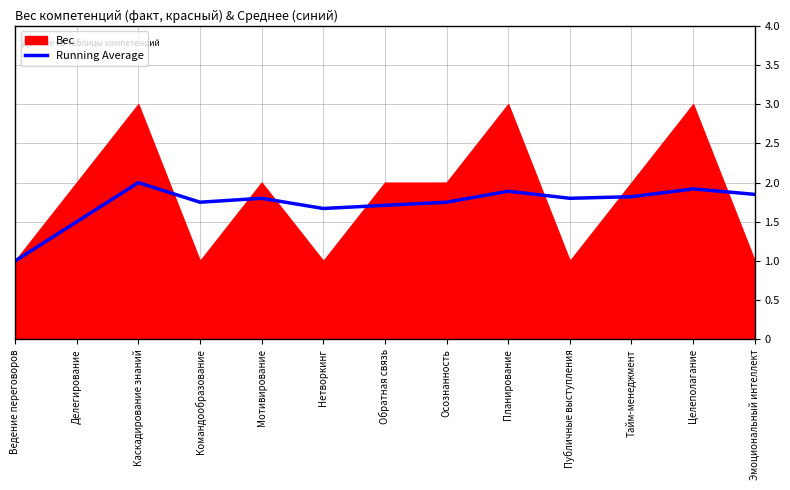

How many lines are shown in the chart?

1